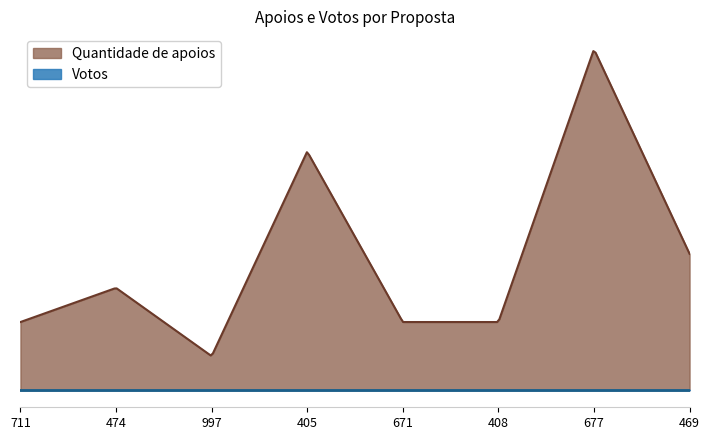

Rank the series by their maximum value, from highest to lowest.

Quantidade de apoios, Votos